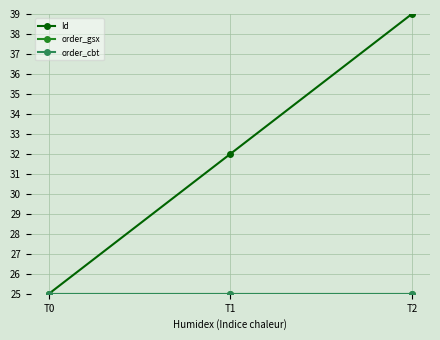

Reading left to right, what are all the values shown in this chart?

Id: T0=25.0	T1=32.0	T2=39.0
order_gsx: T0=25.0	T1=25.0	T2=25.0
order_cbt: T0=25.0	T1=25.0	T2=25.0